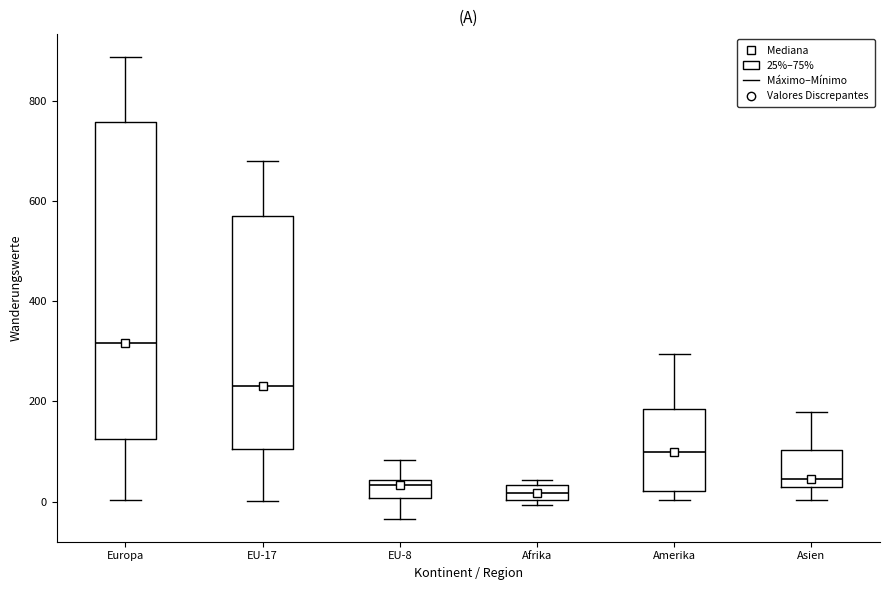

Where is the lower edge of the box for EU-17 on the y-axis? The values are not printed on the chart, so give them approximately, as read against the axis.

100